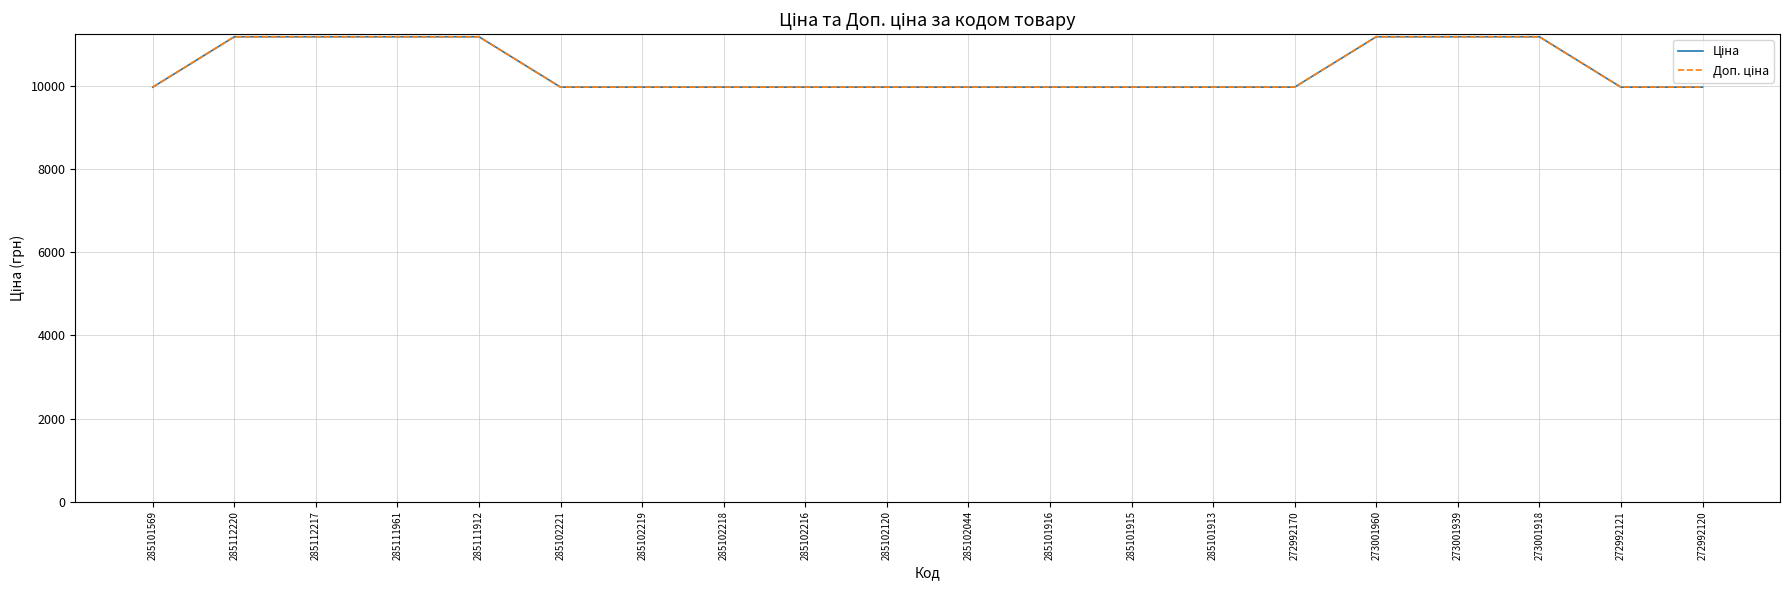

At which category is the sum across all series the highest?

285112220